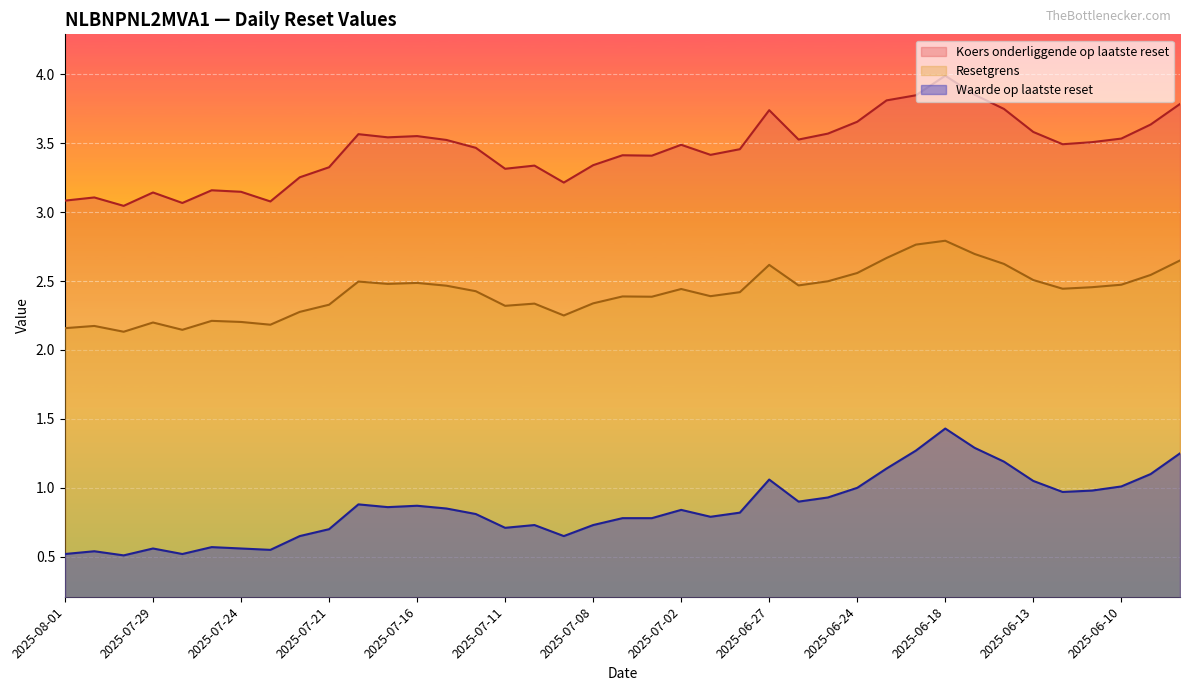

Between 2025-06-12 and 2025-07-30, which is larger?

2025-06-12